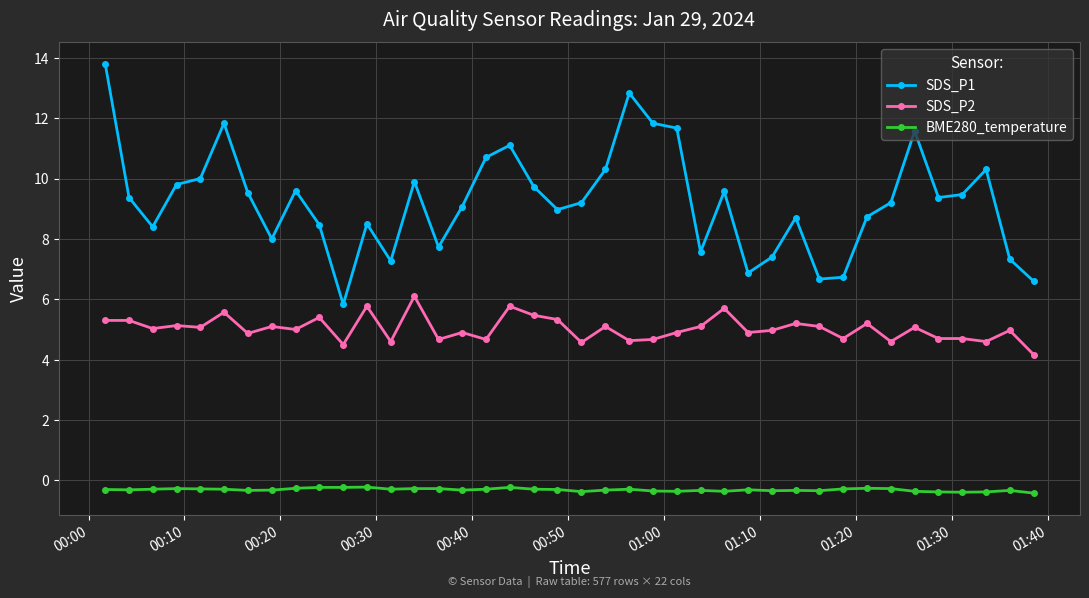

List the series in order of their peak value, highest first.

SDS_P1, SDS_P2, BME280_temperature